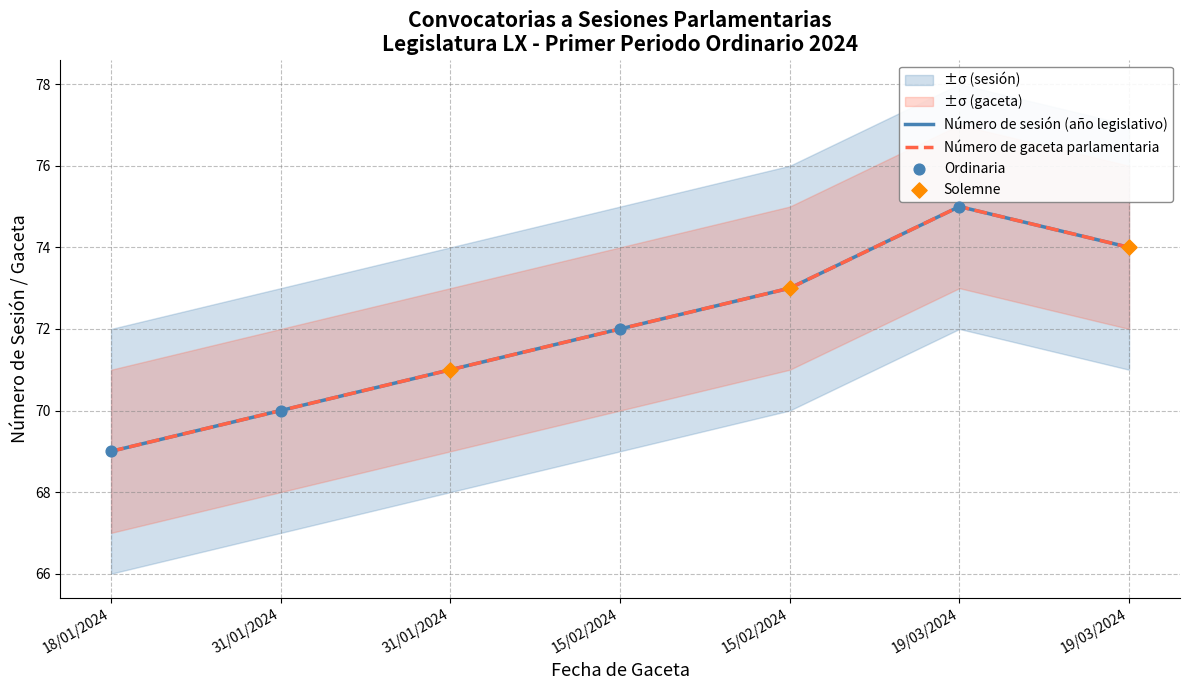

Is the value of Número de sesión (año legislativo) at 15/02/2024 greater than the value of Número de gaceta parlamentaria at 31/01/2024?

Yes